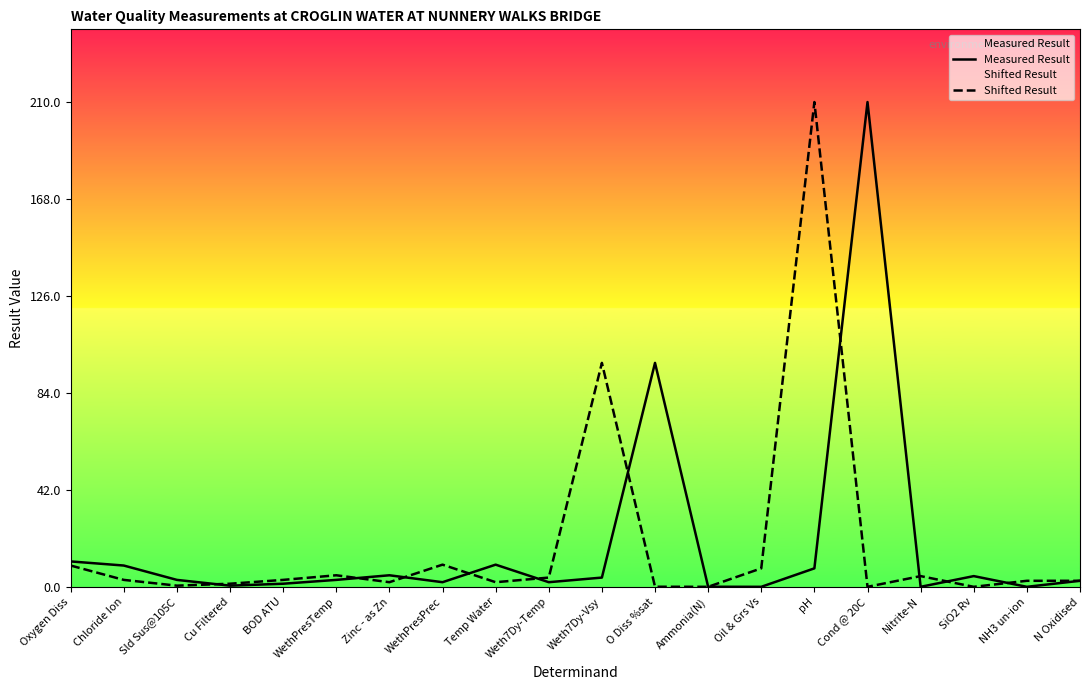

Reading left to right, extract all data points from this chart.

Measured Result: 11.0	9.2	3.0	0.5	1.3	3.0	5.0	2.0	9.6	2.0	4.0	97.0	0.0	0.0	8.0	210.0	0.0	4.6	0.0	2.6
Shifted Result: 9.2	3.0	0.5	1.3	3.0	5.0	2.0	9.6	2.0	4.0	97.0	0.0	0.0	8.0	210.0	0.0	4.6	0.0	2.6	2.6